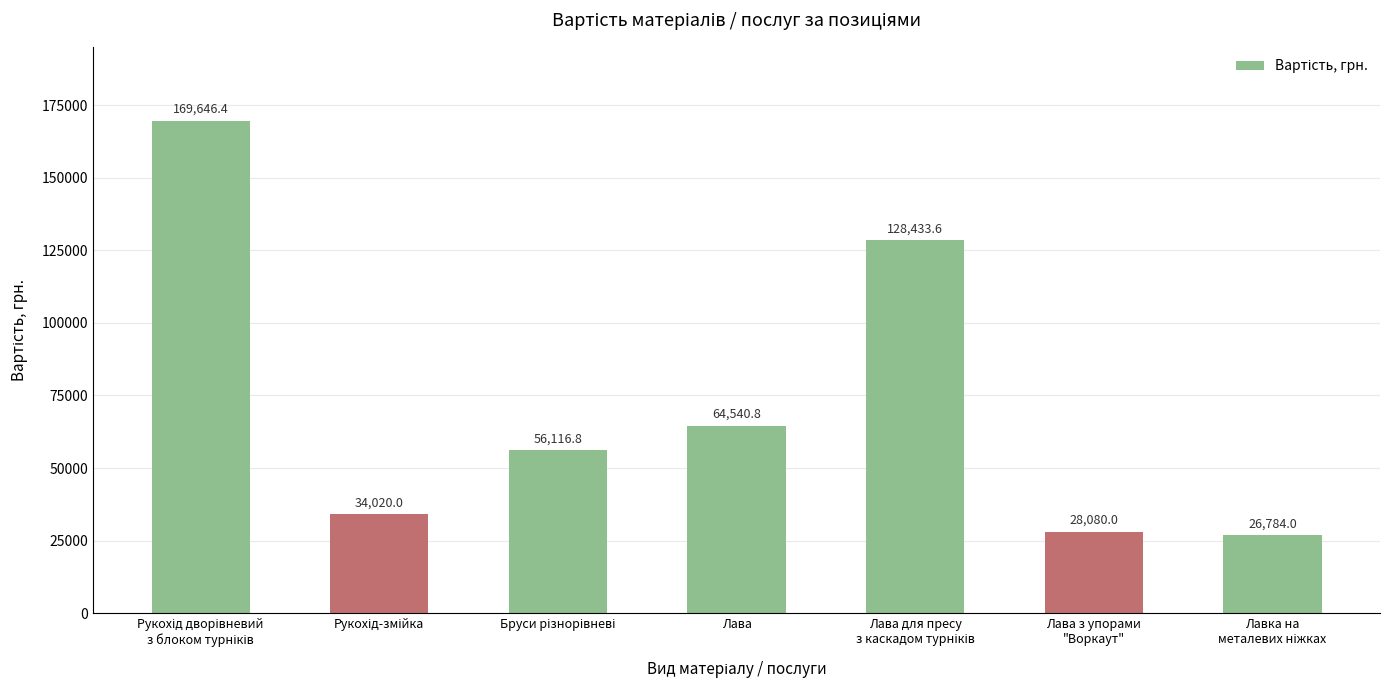

What is the minimum value shown in the chart?

26784.0